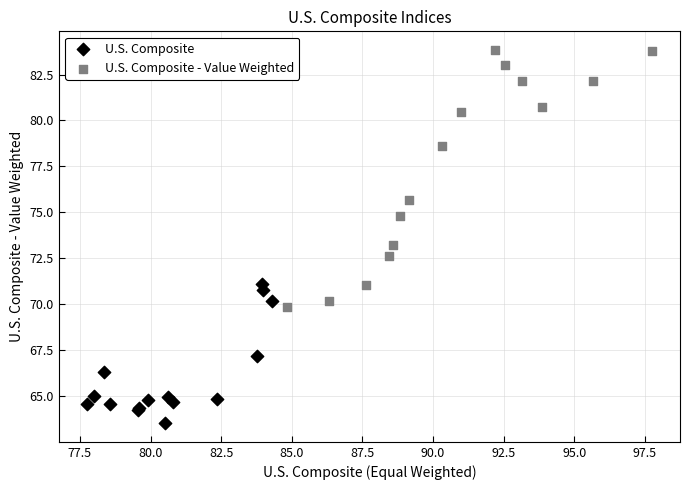

Which series reaches the maximum Y coordinate?

U.S. Composite - Value Weighted